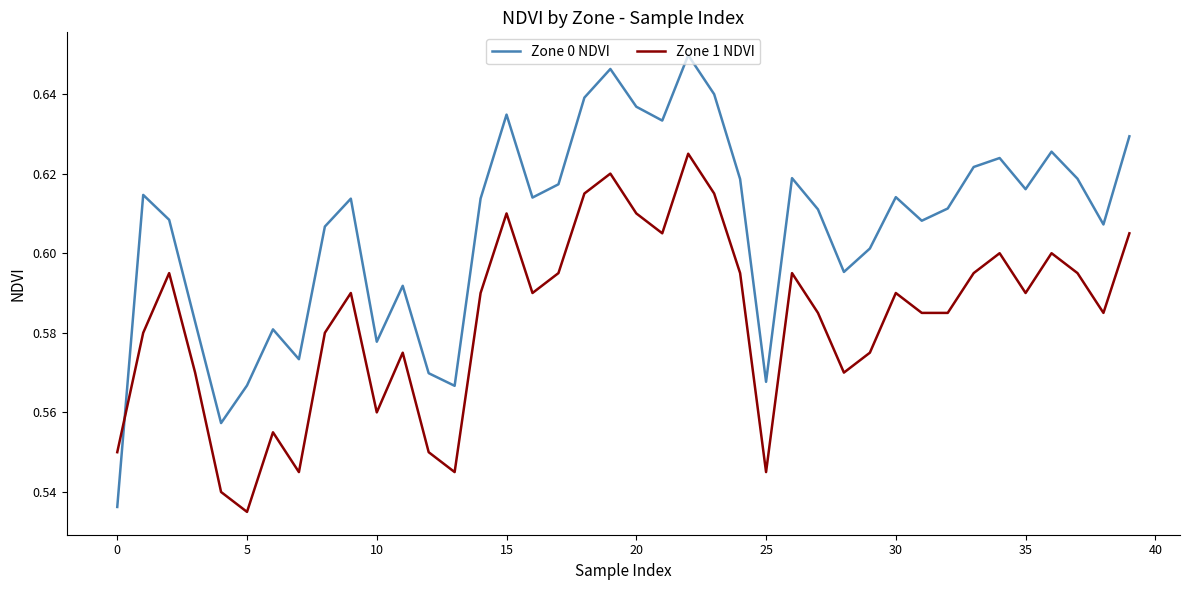

List the series in order of their peak value, highest first.

Zone 0 NDVI, Zone 1 NDVI